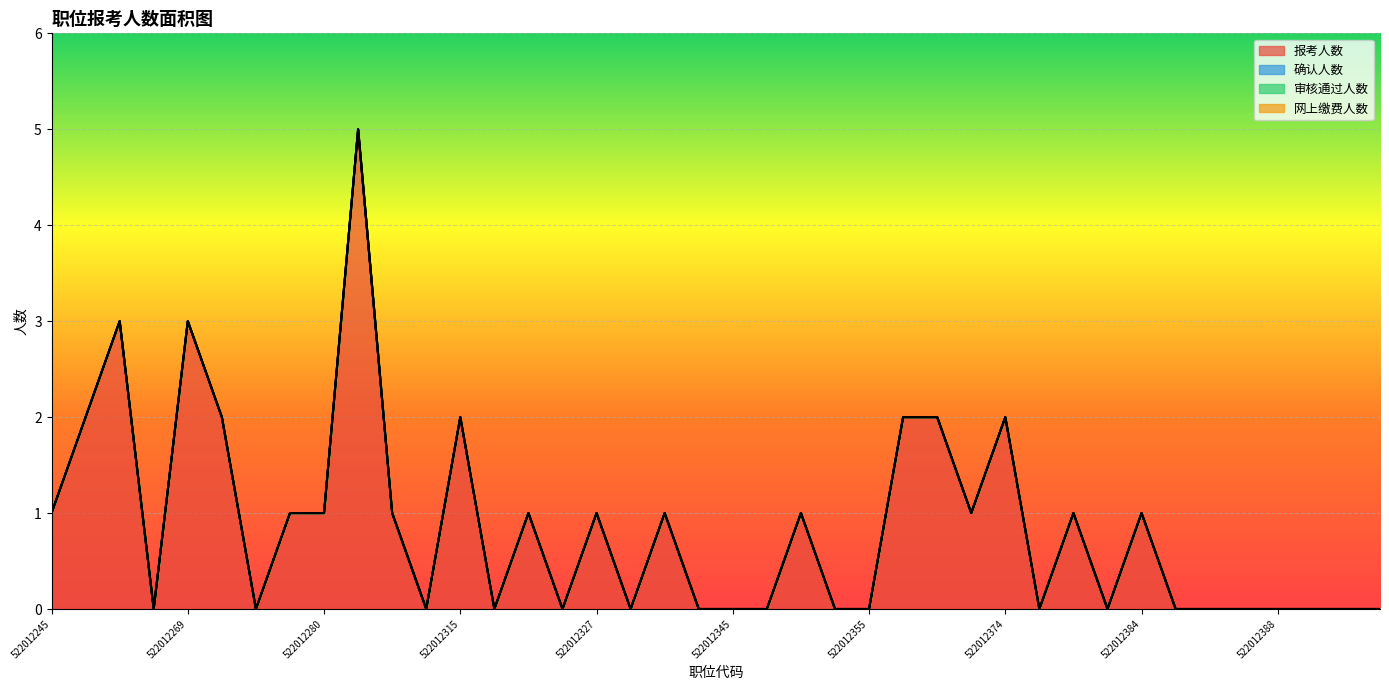

True or false: 网上缴费人数 and 报考人数 cross at least once.

False